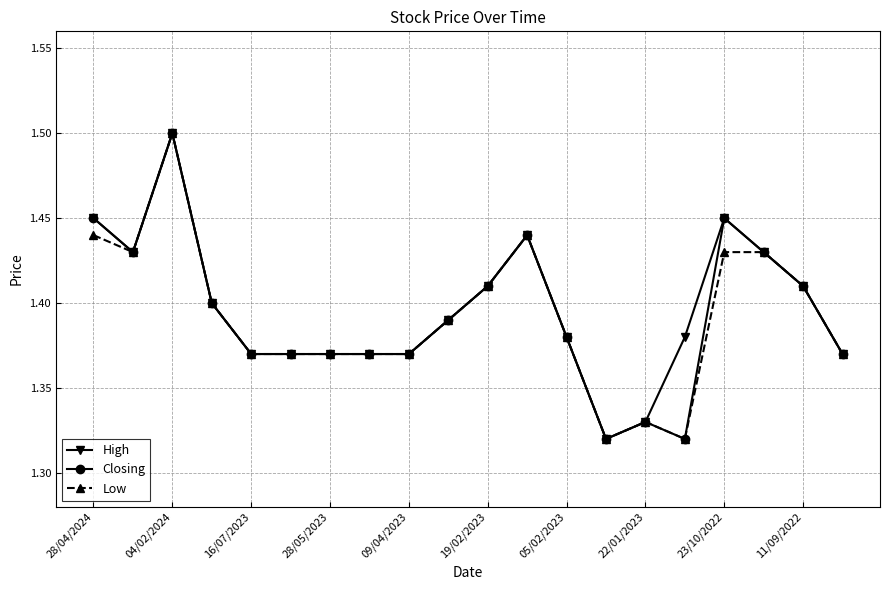

What is the highest value of the High series?

1.5